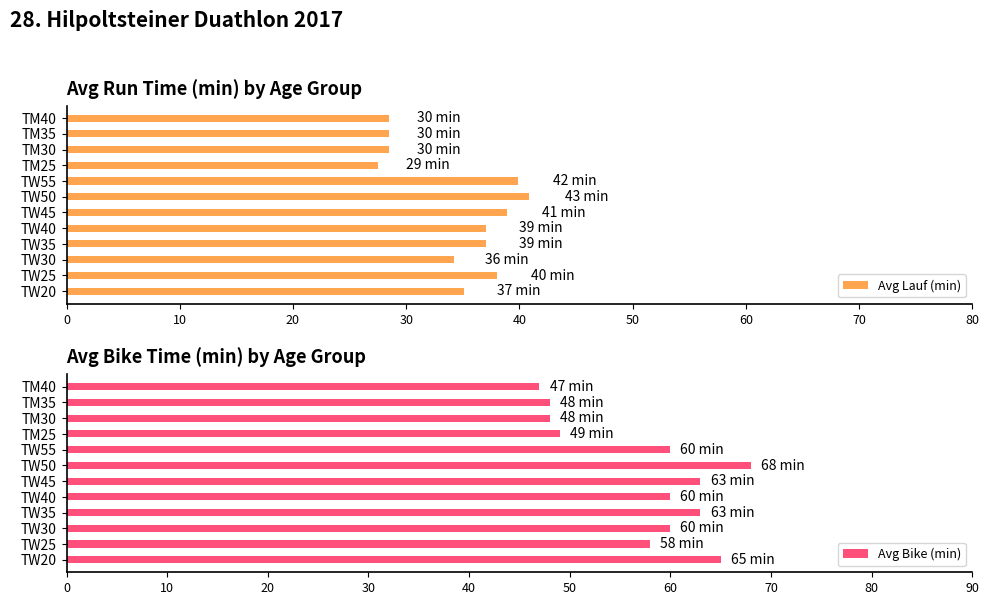

What is the difference between the maximum and second lowest values in the Avg Bike (min) series?

20